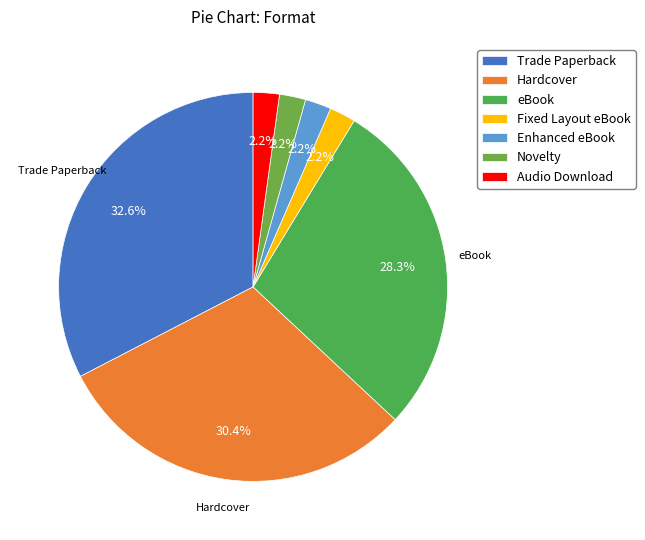

What percentage is the Trade Paperback slice, to the nearest percent?

33%